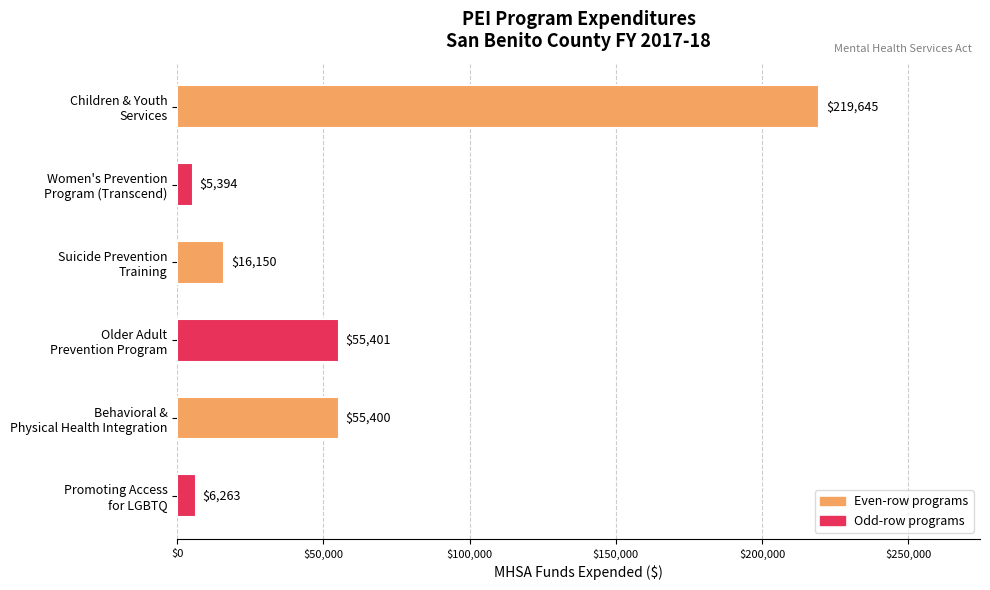

What is the sum of all values?

358253